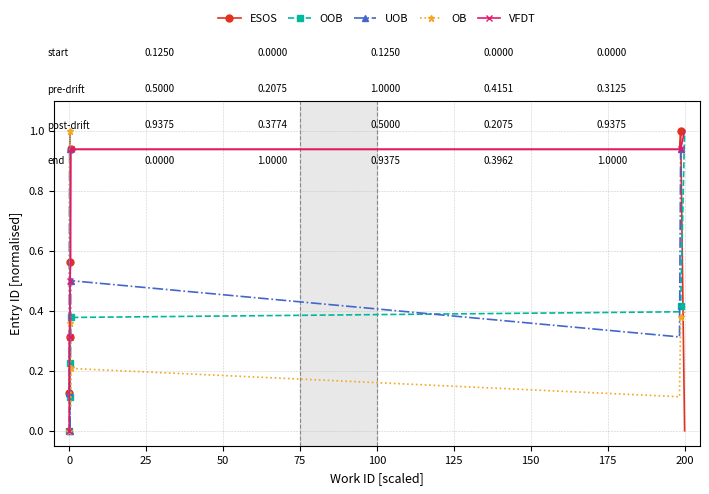

After their last crossing, which series has the higher values: OB or UOB?

UOB